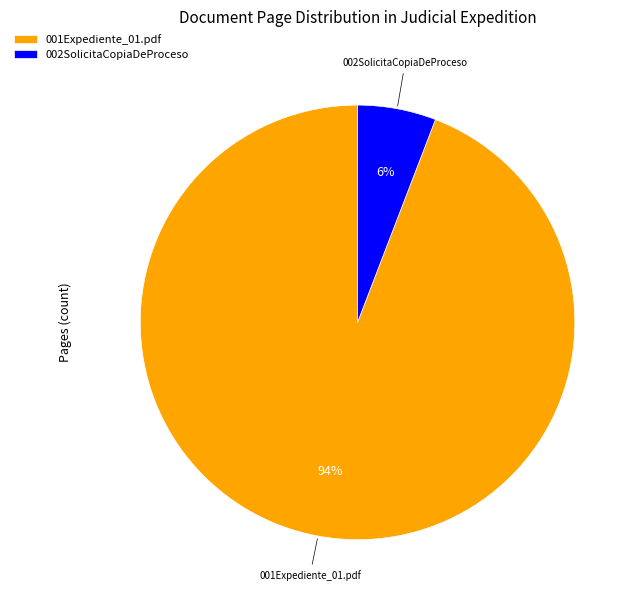

To the nearest percent, what is the difference between the 002SolicitaCopiaDeProceso and 001Expediente_01.pdf slice percentages?

88%